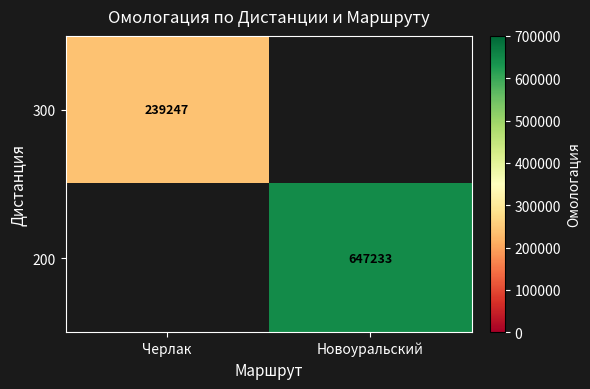

True or false: 300 has a value of -134207 at Новоуральский.

False